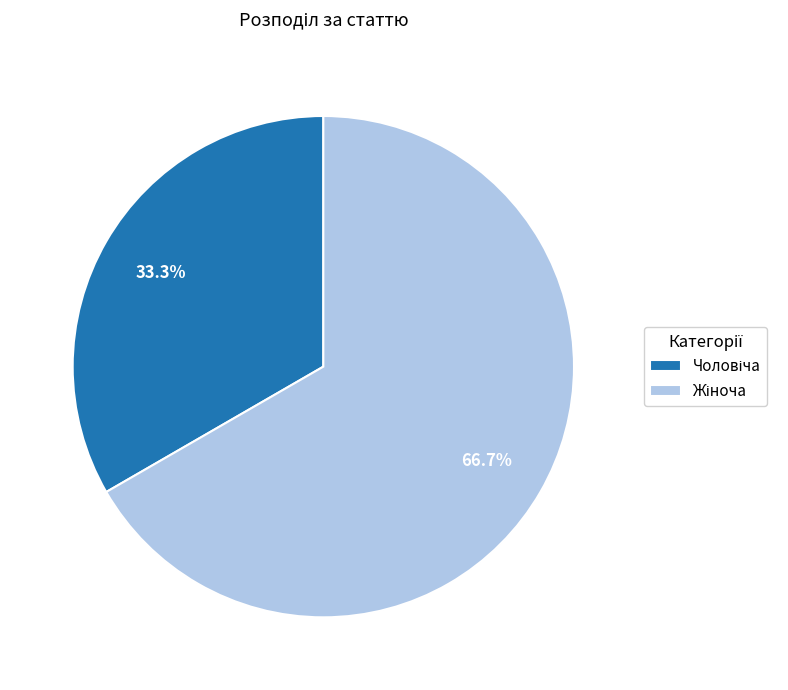

Is there a majority slice in this chart?

Yes